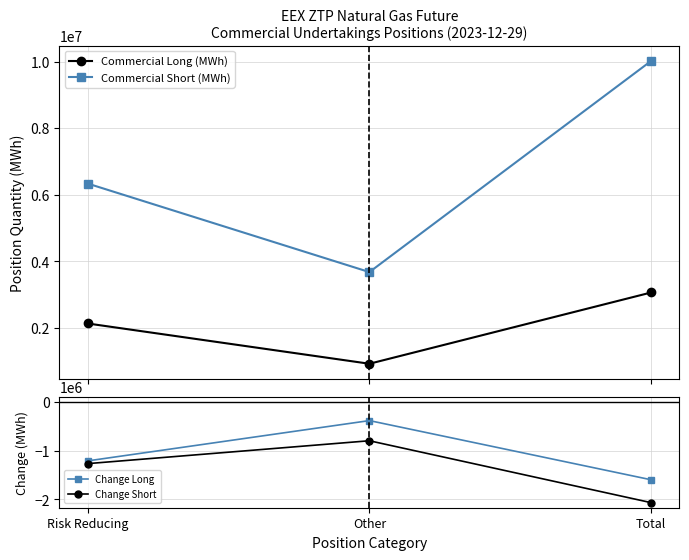

What is the difference between the maximum and minimum values in the Commercial Short (MWh) series?

6339005